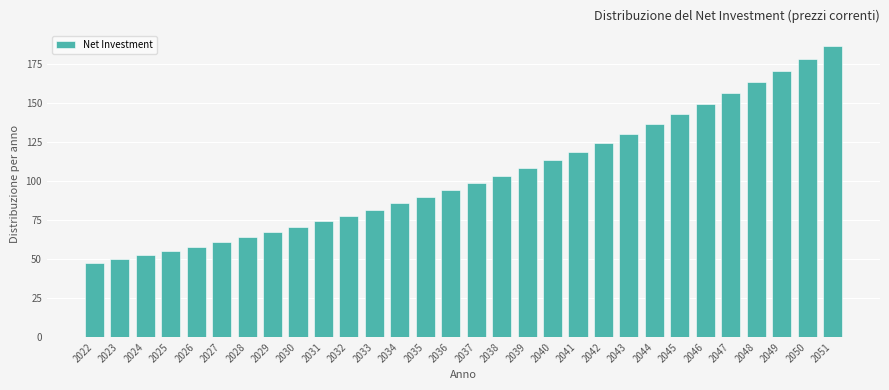

Reading left to right, extract all data points from this chart.

47.3	49.8	52.4	55.1	58.0	60.9	64.1	67.3	70.7	74.2	77.9	81.7	85.7	89.9	94.2	98.8	103.5	108.5	113.6	119.0	124.6	130.4	136.5	142.8	149.4	156.3	163.5	170.9	178.7	186.8